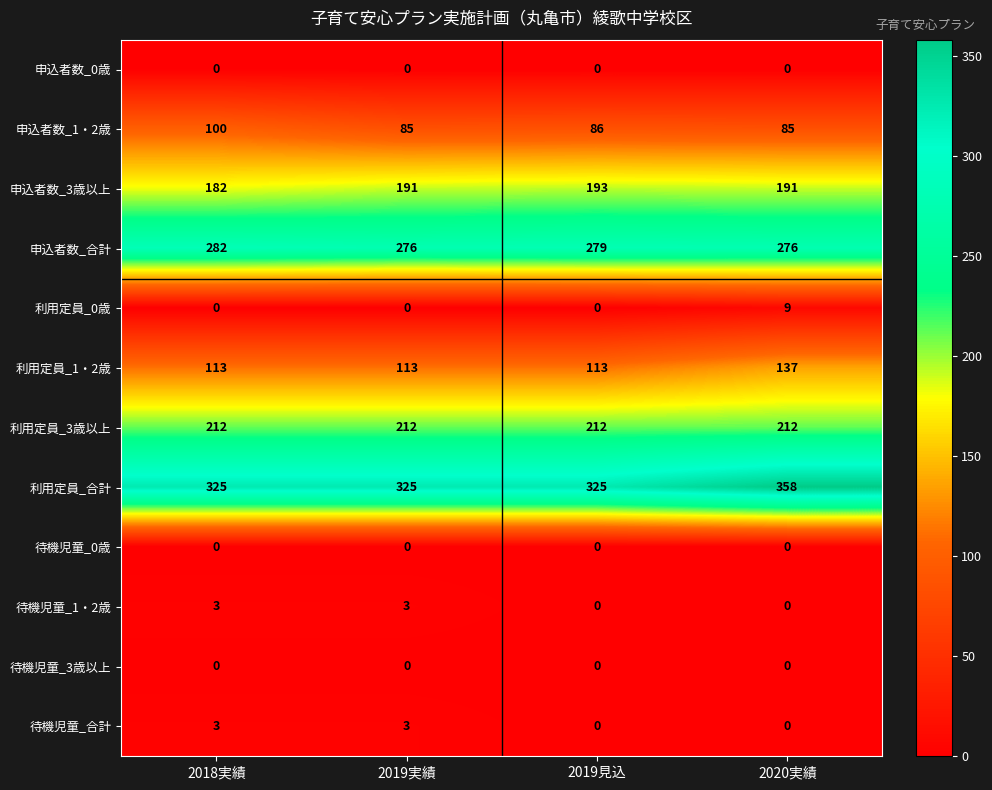

What is the greatest value displayed?

358